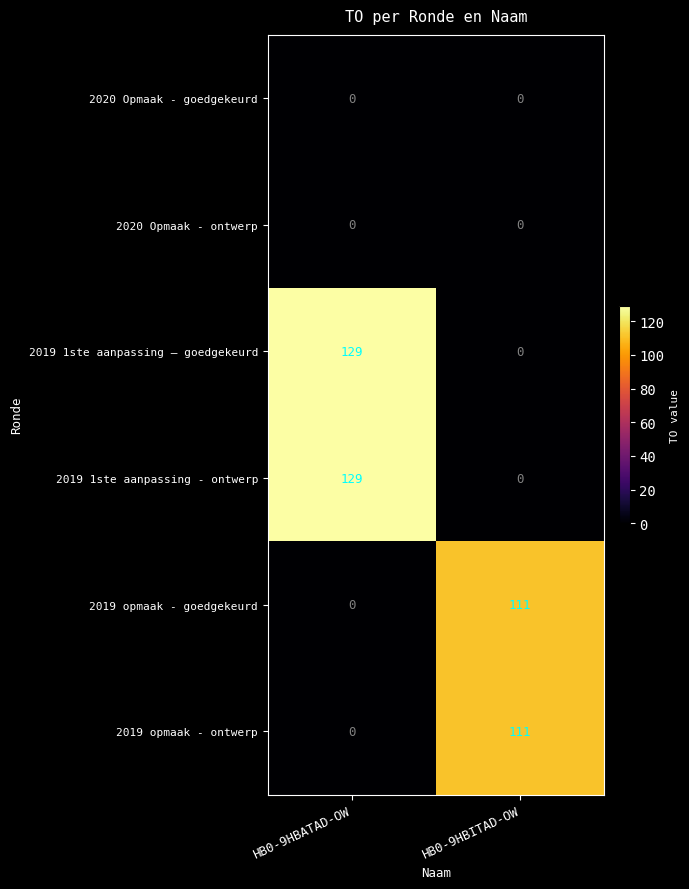

Reading right to left, what are all the values shown in this chart?

2020 Opmaak - goedgekeurd: 0	0
2020 Opmaak - ontwerp: 0	0
2019 1ste aanpassing – goedgekeurd: 0	129
2019 1ste aanpassing - ontwerp: 0	129
2019 opmaak - goedgekeurd: 111	0
2019 opmaak - ontwerp: 111	0